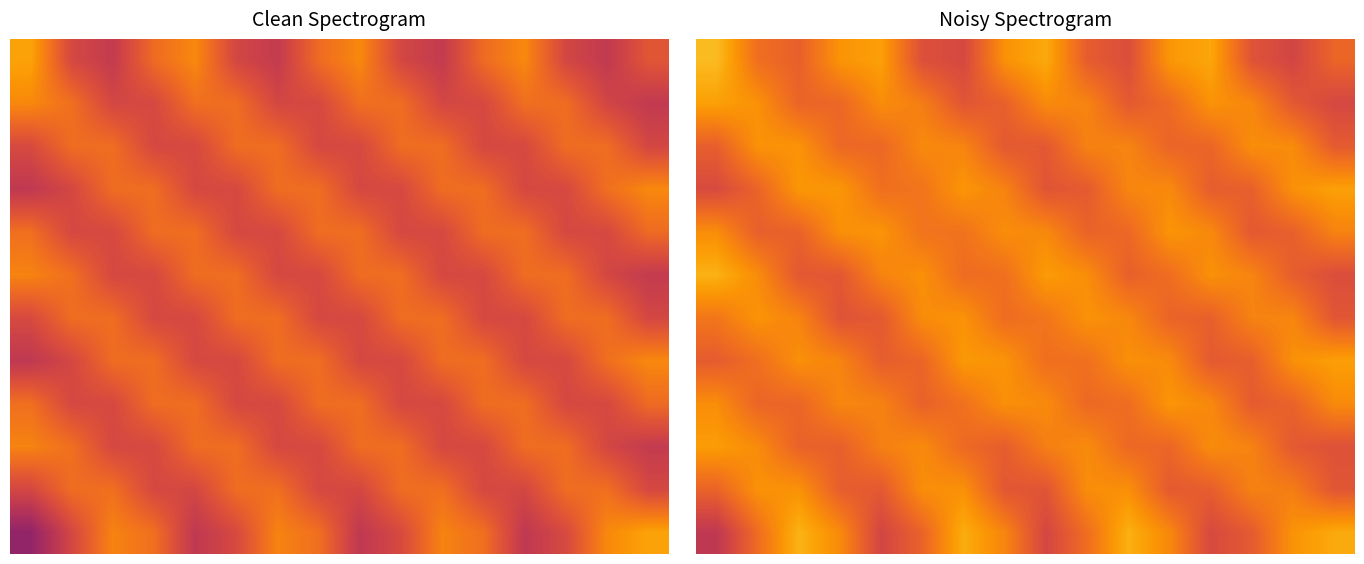

At how many categories does at least one series exceed 61?

16